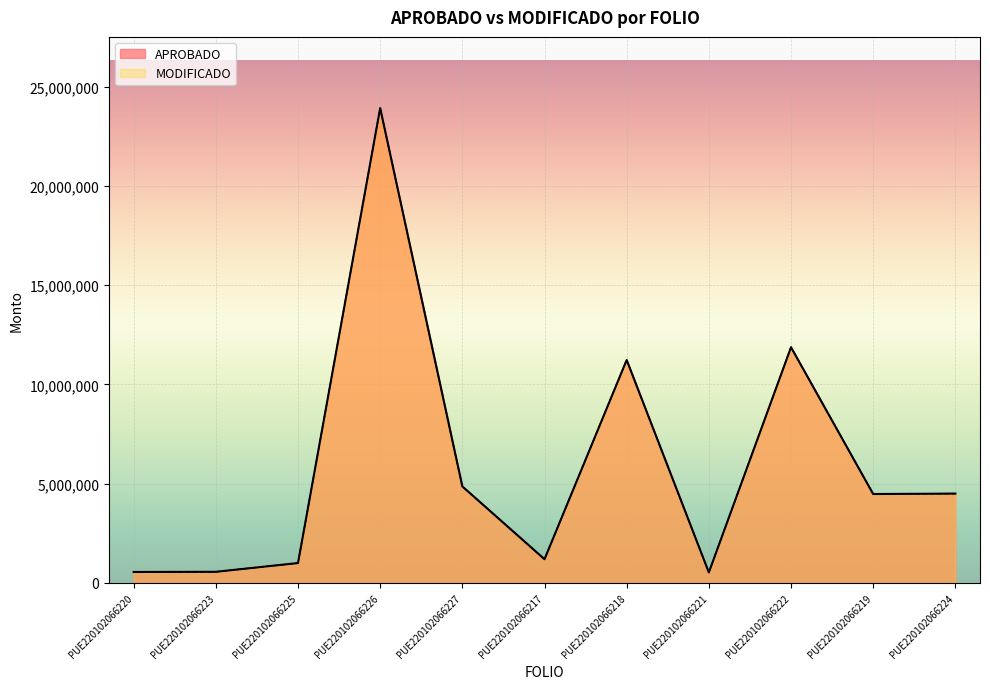

True or false: MODIFICADO and APROBADO intersect in this chart.

False